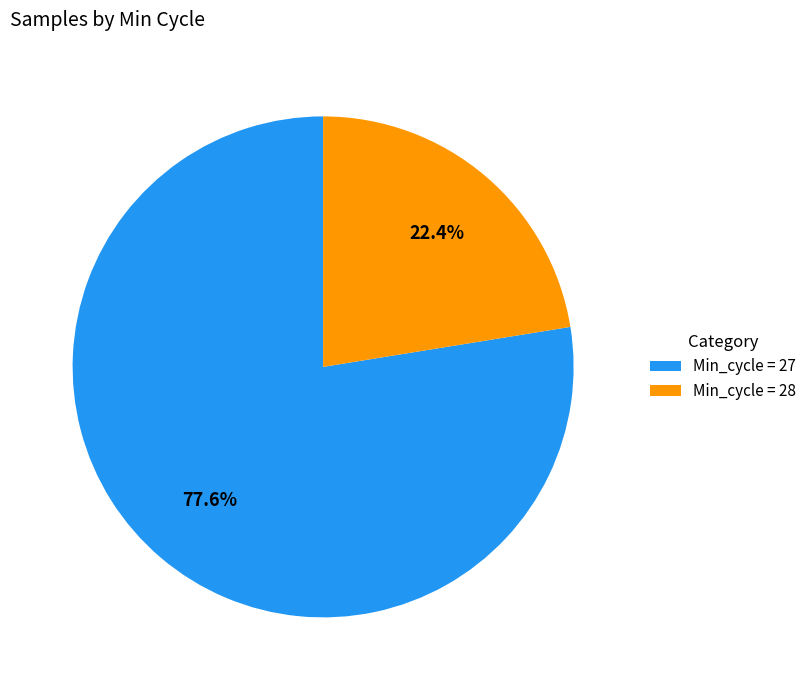

How many segments does this pie chart have?

2